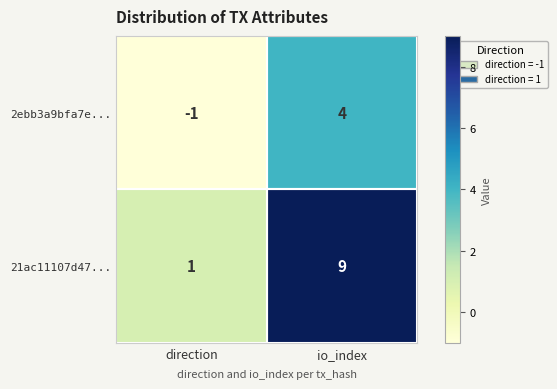

How many data points does each series have?

2